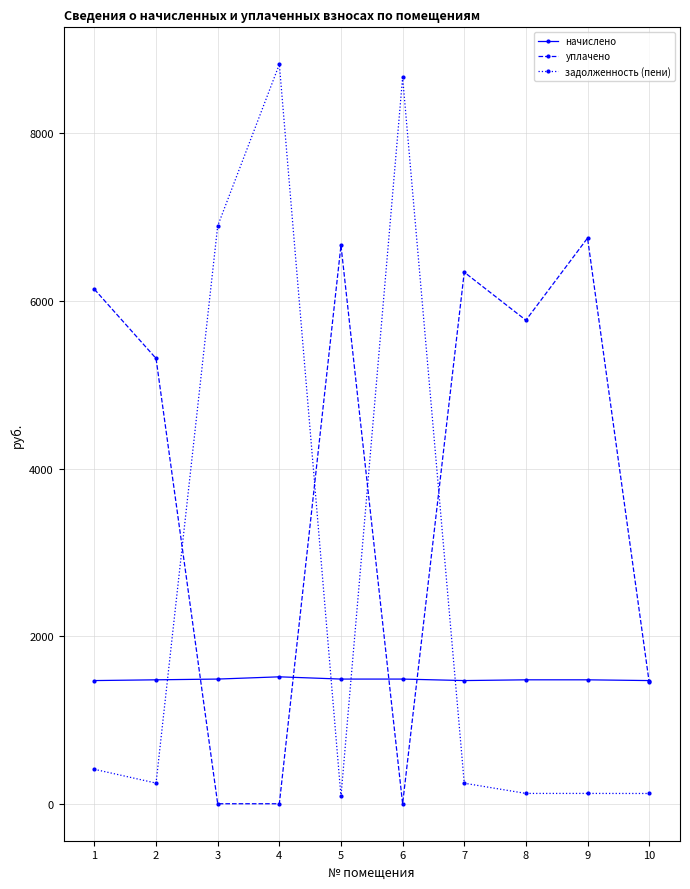

Which series has the widest spread of values?

задолженность (пени)